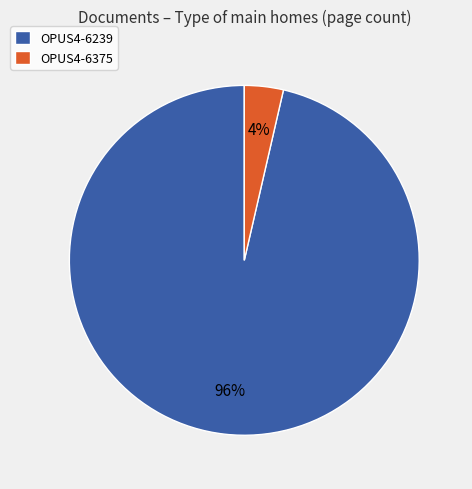

How many segments does this pie chart have?

2